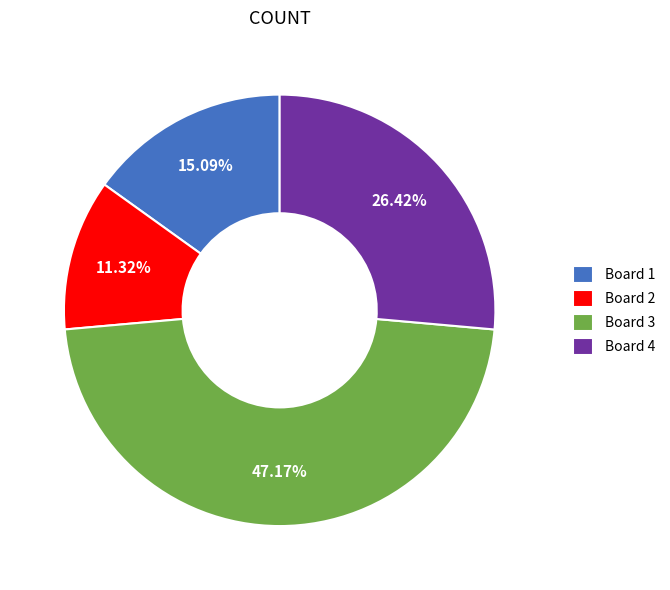

Does any single category account for the majority?

No